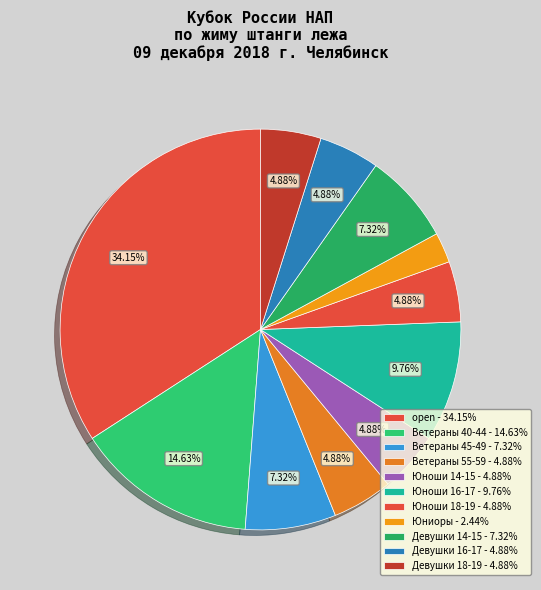

To the nearest percent, what portion does Девушки 16-17 represent?

5%